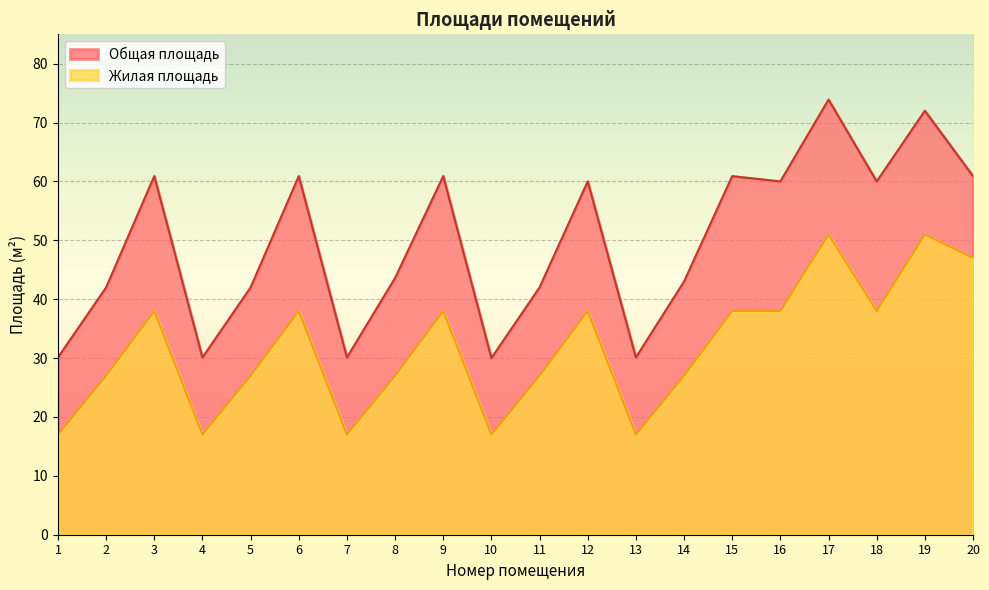

Is the value of Жилая площадь at 9 greater than the value of Общая площадь at 16?

No